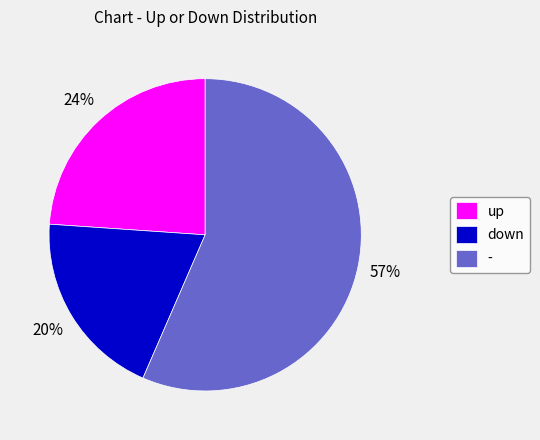

Is there a majority slice in this chart?

Yes